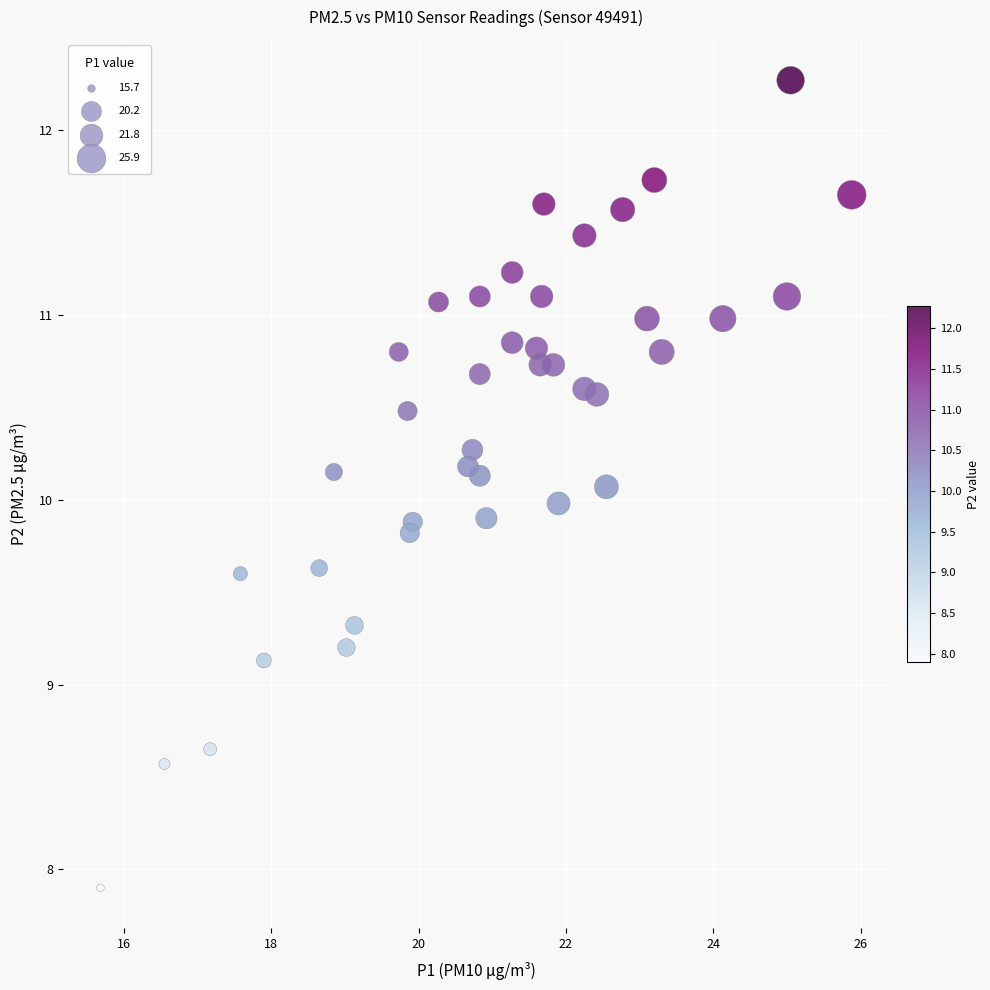

What is the range of Y values (max minus min)?

4.4